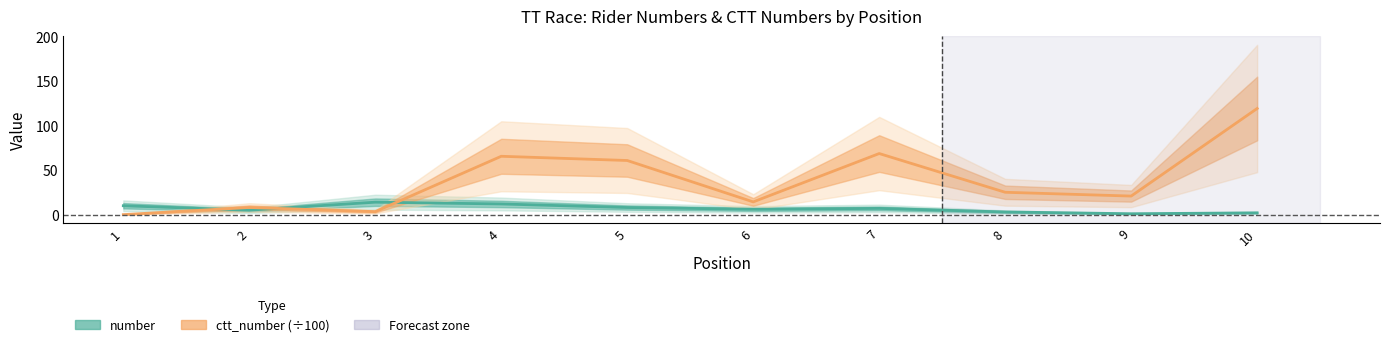

Reading left to right, what are all the values shown in this chart?

number: 1=10.0	2=5.0	3=14.0	4=12.0	5=8.0	6=6.0	7=7.0	8=3.0	9=1.0	10=2.0
ctt_number (÷100): 1=0.0	2=8.0	3=3.4	4=65.7	5=60.9	6=14.3	7=68.7	8=25.1	9=20.9	10=119.5